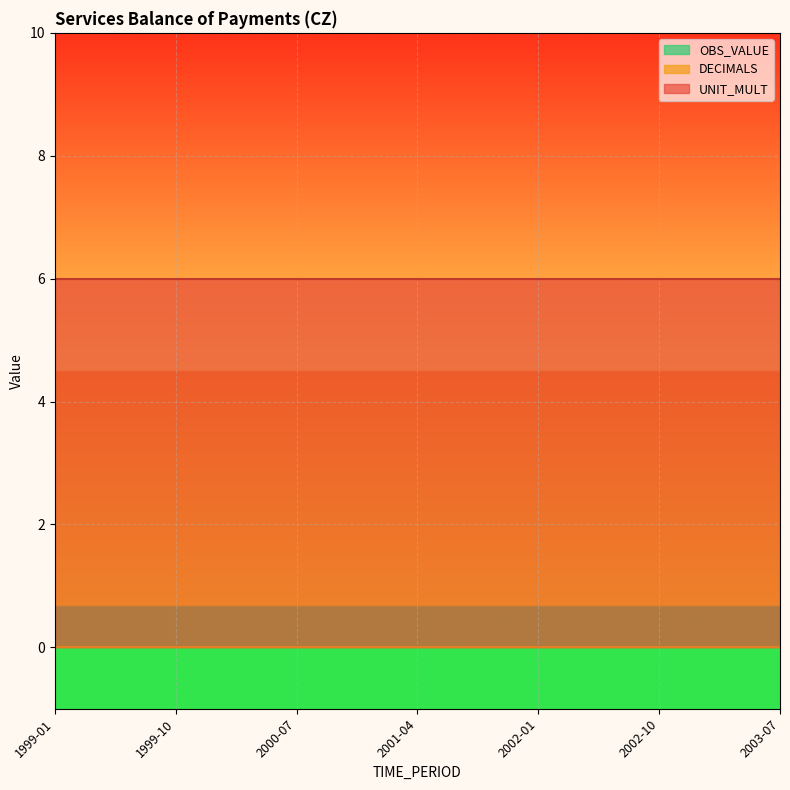

The OBS_VALUE series shows 0 at 1999-01. True or false?

True